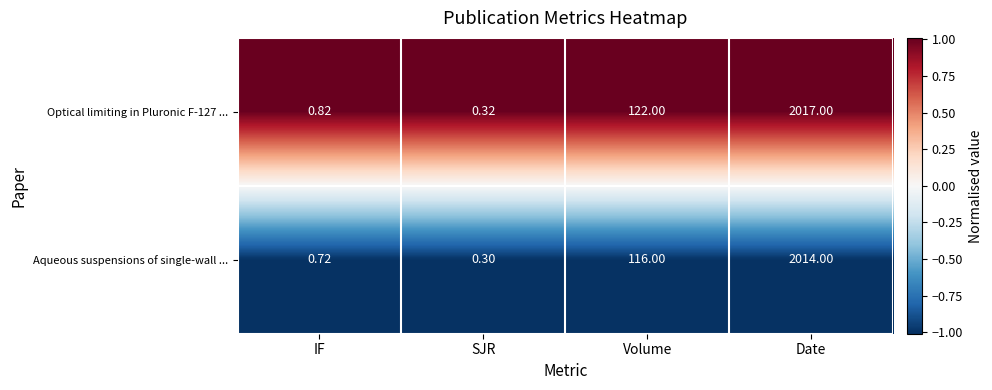

List the series in order of their peak value, highest first.

Optical limiting in Pluronic F-127 ..., Aqueous suspensions of single-wall ...